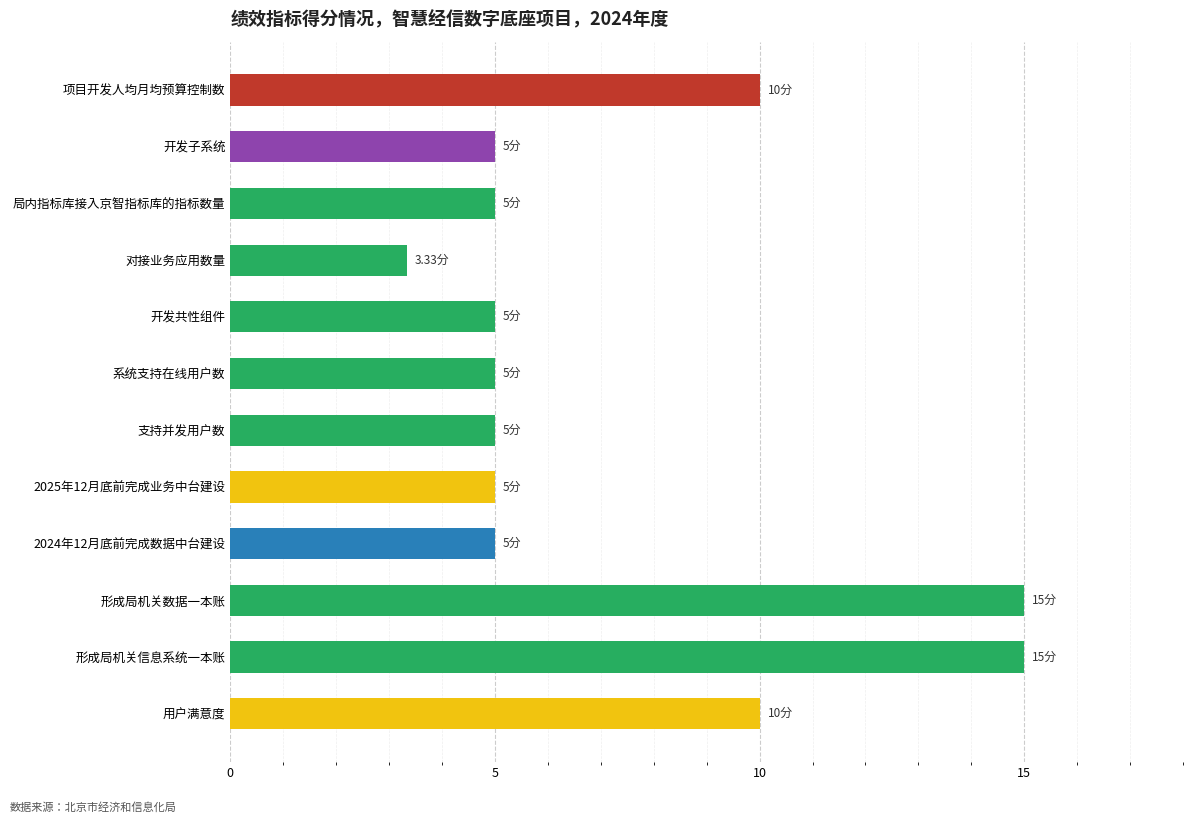

What is the label of the 6th bar from the top?

系统支持在线用户数